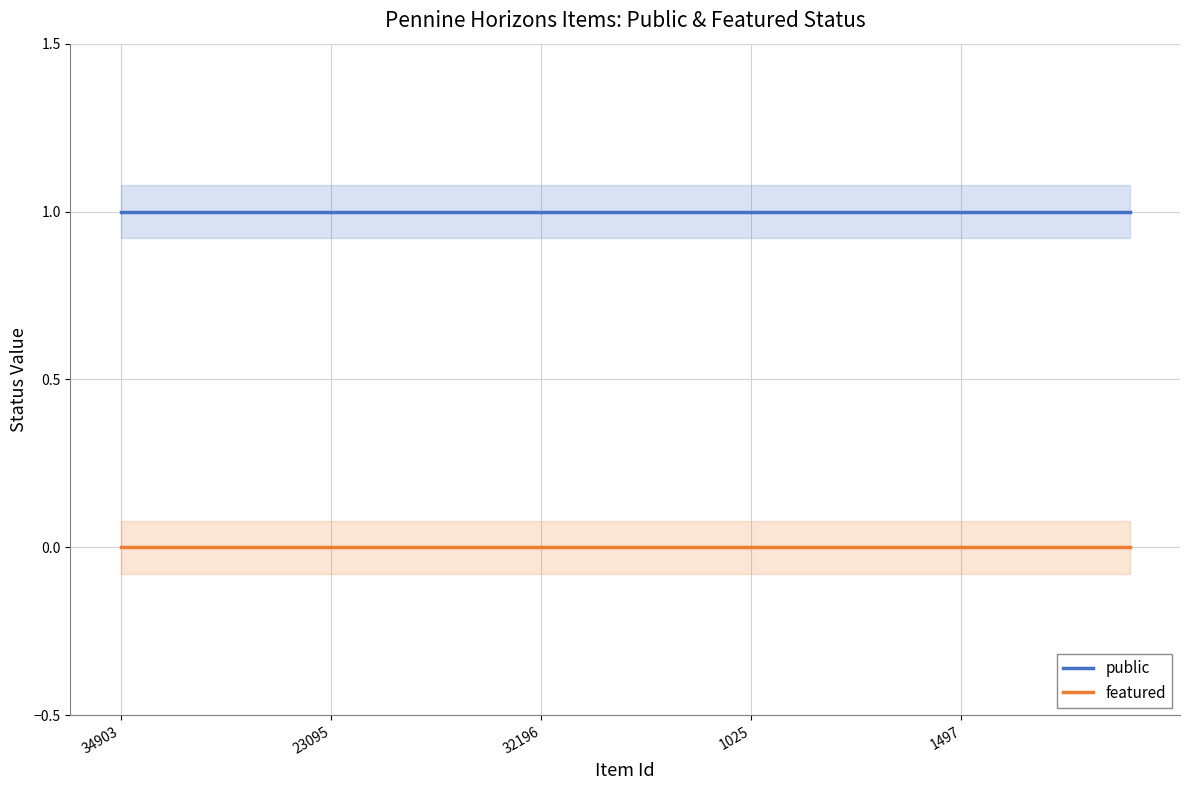

True or false: public and featured cross at least once.

False